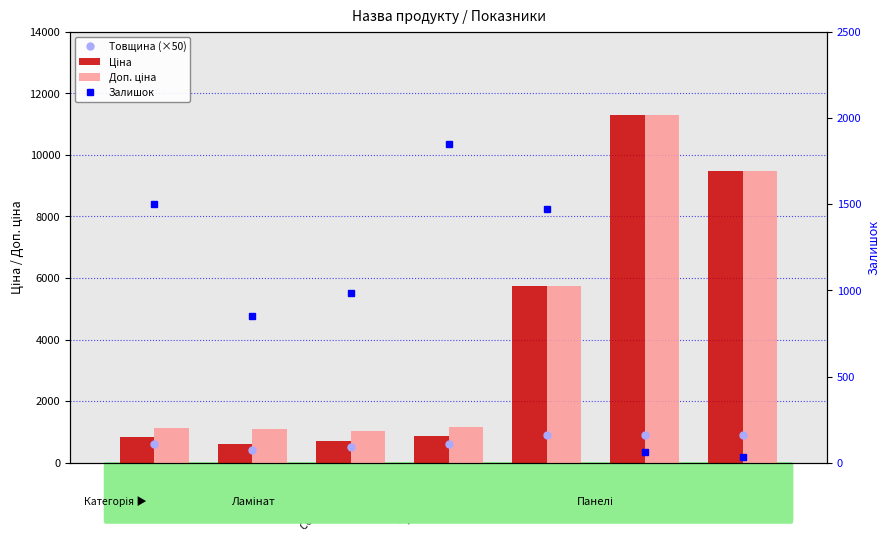

True or false: Залишок has a value of 64.0 at Acrylic
18 мм..

True